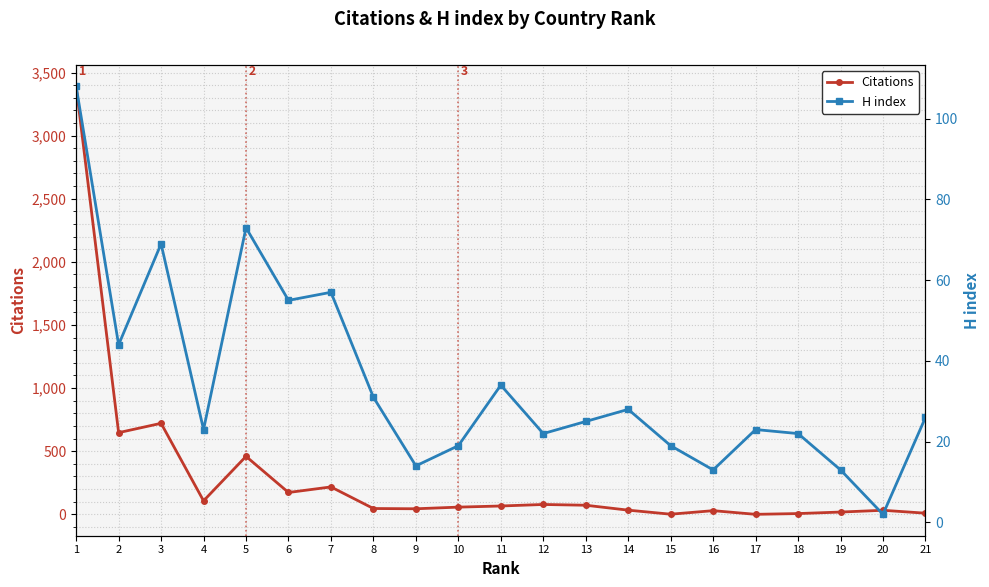

What is the difference between the maximum and minimum values in the Citations series?

3390